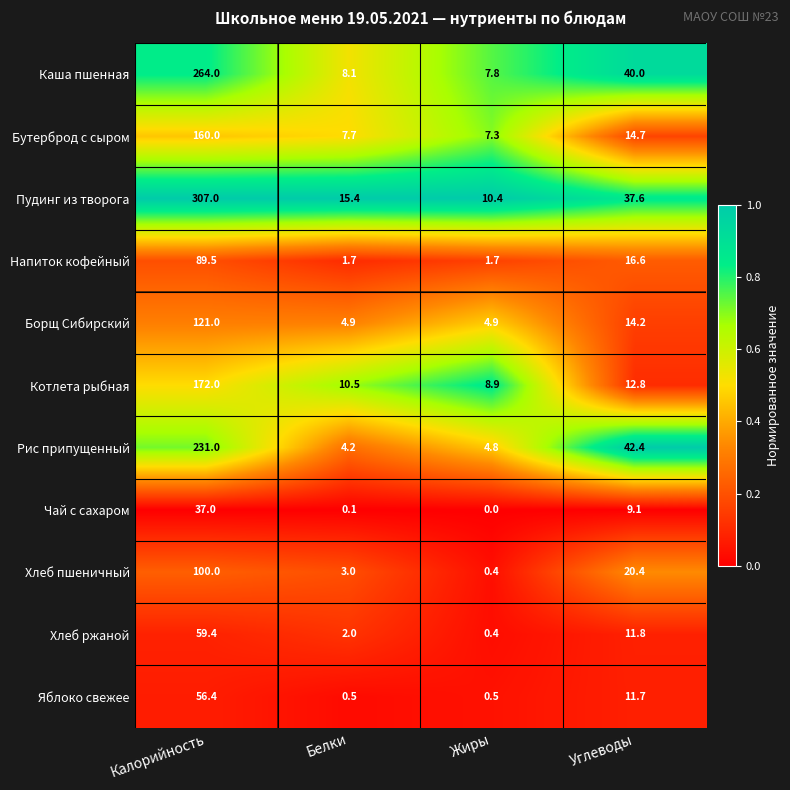

Which series changed the most between Калорийность and Углеводы?

Пудинг из творога